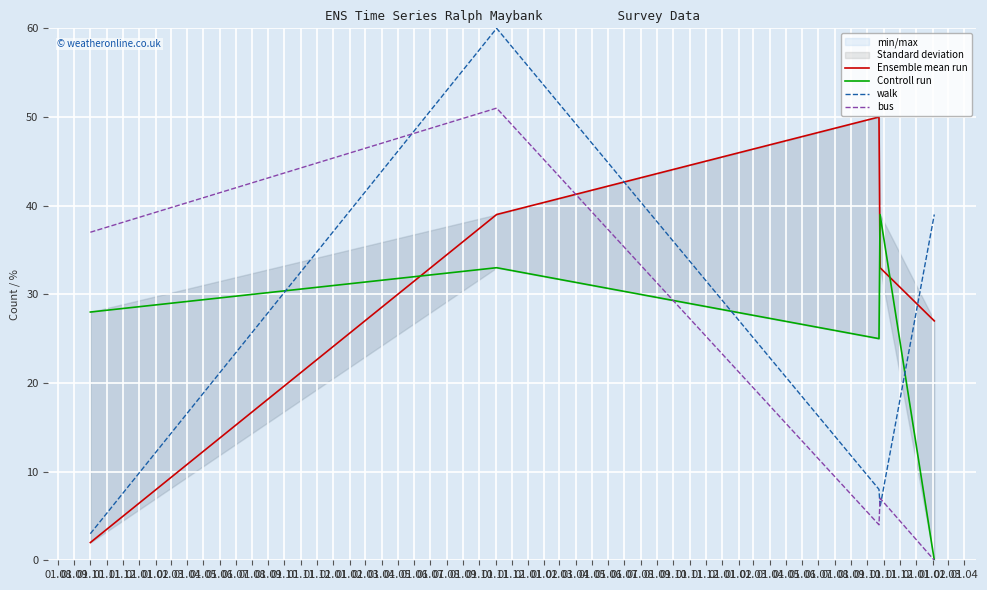

How many data points in bus are less than 7?

2